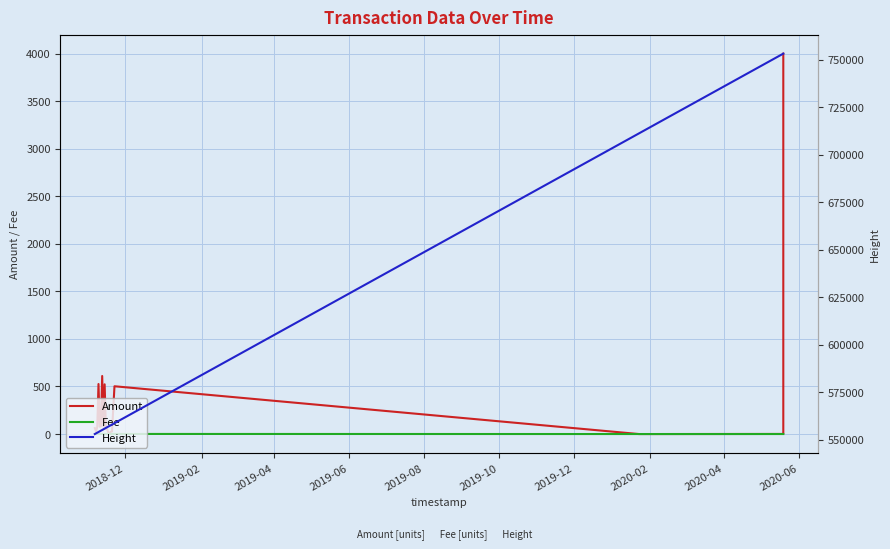

Which series has the largest total across all categories?

Height